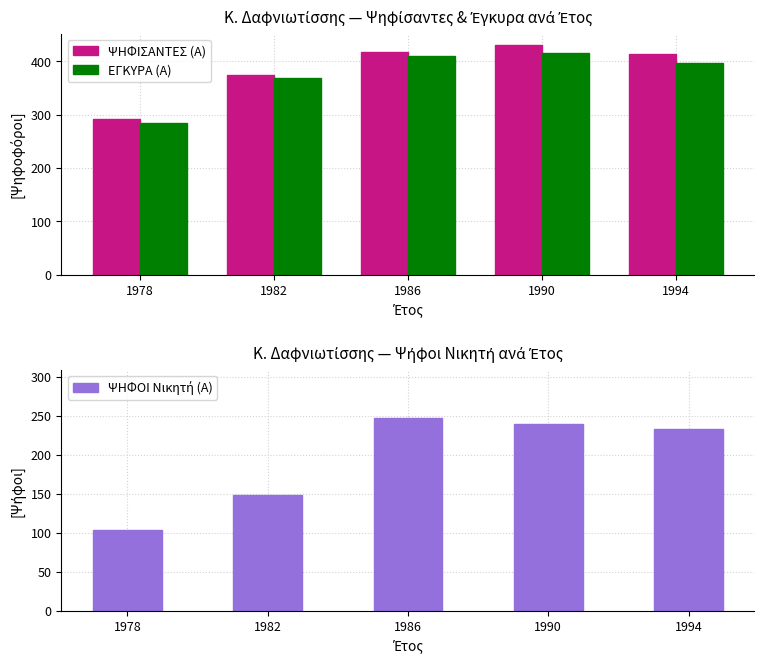

Read the ΨΗΦΟΙ Νικητή (Α) value at 1990, to the nearest 10.

240